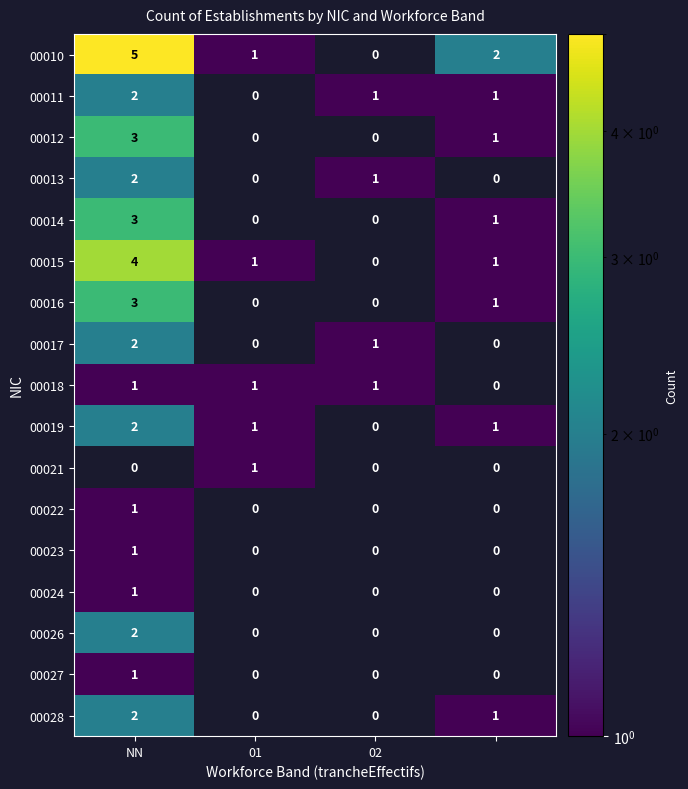

Is it true that 00017 equals 1 at 02?

True